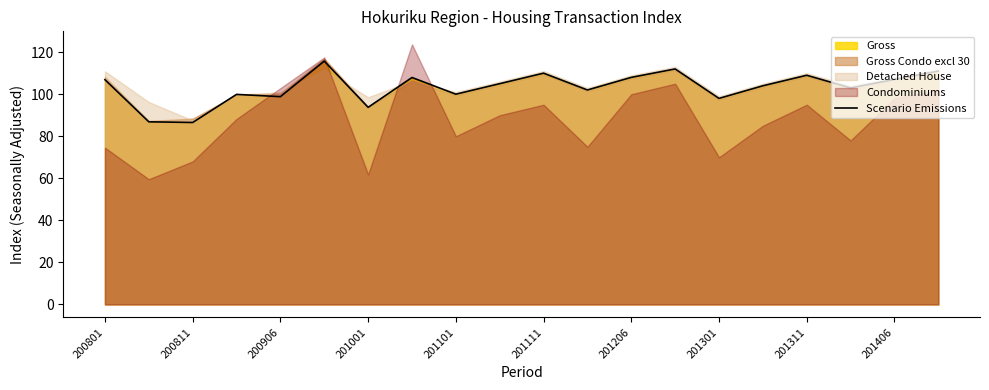

Reading left to right, list all the values displayed in this chart.

106.9	86.9	86.5	99.9	98.8	115.7	93.7	107.9	100.0	105.0	110.0	102.0	108.0	112.0	98.0	104.0	109.0	103.0	107.0	111.0